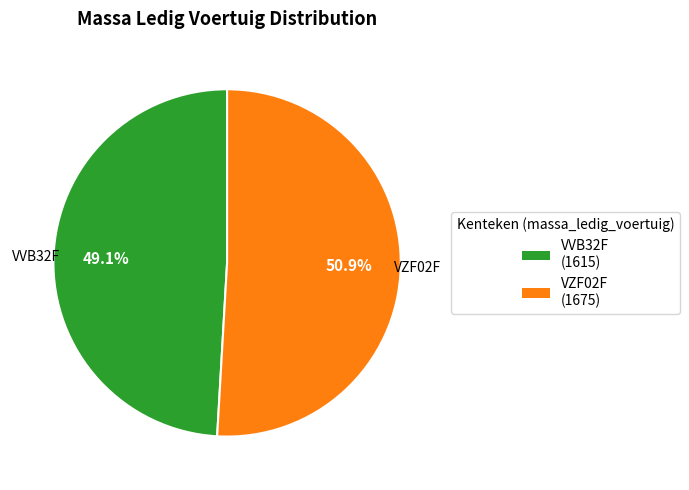

Count the number of slices in the pie.

2